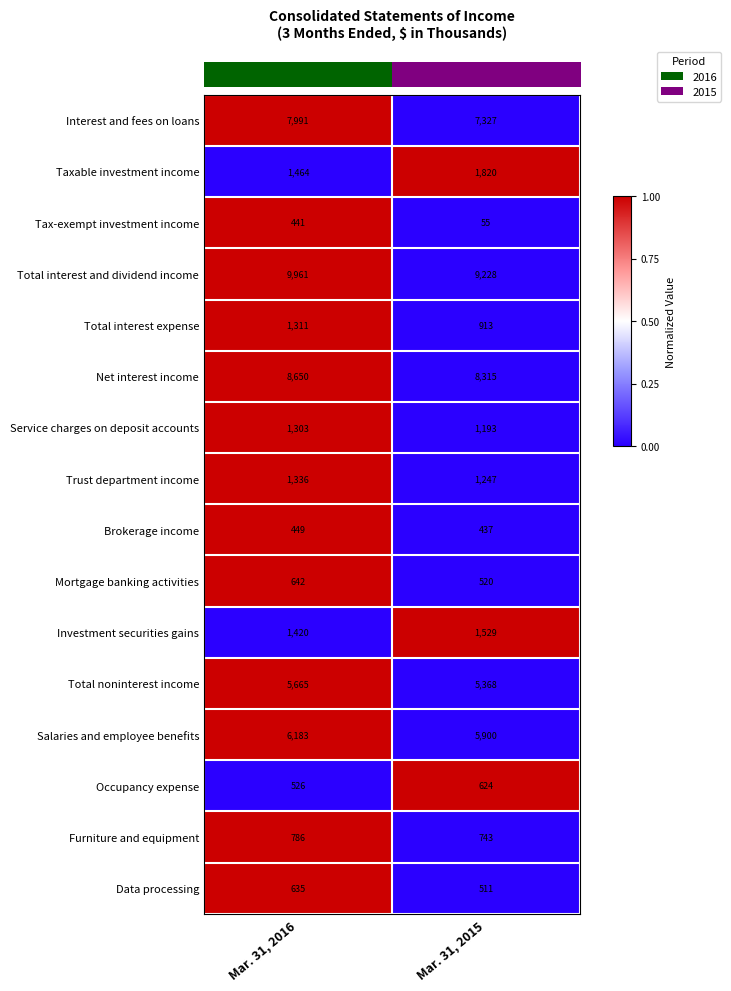

Which series has the largest range (max minus min)?

Total interest and dividend income